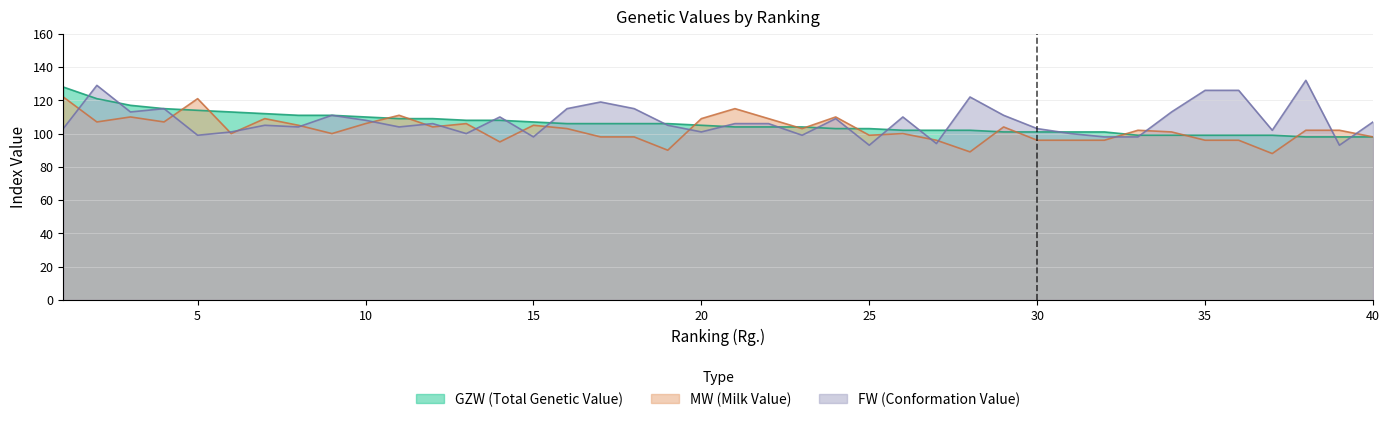

What is the spread (max minus min) of values at 40?

9